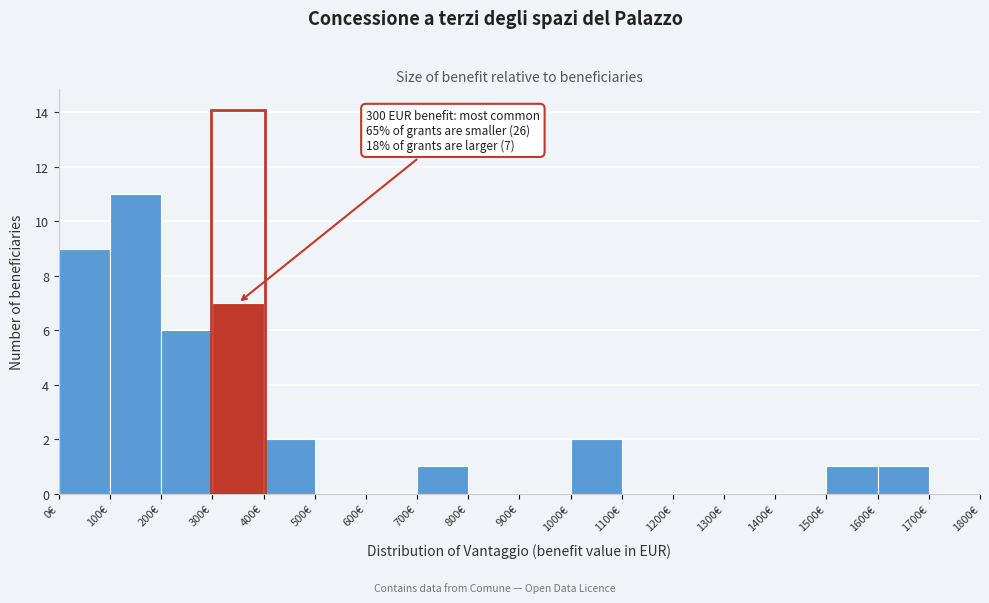

Which range on the x-axis has the tallest bar?

100 to 200